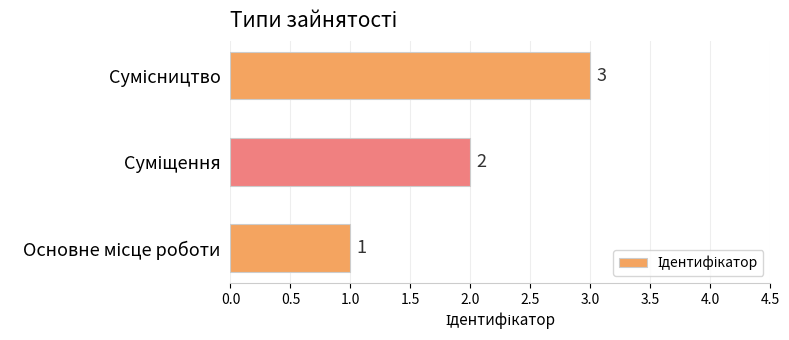

What is the sum of all values?

6